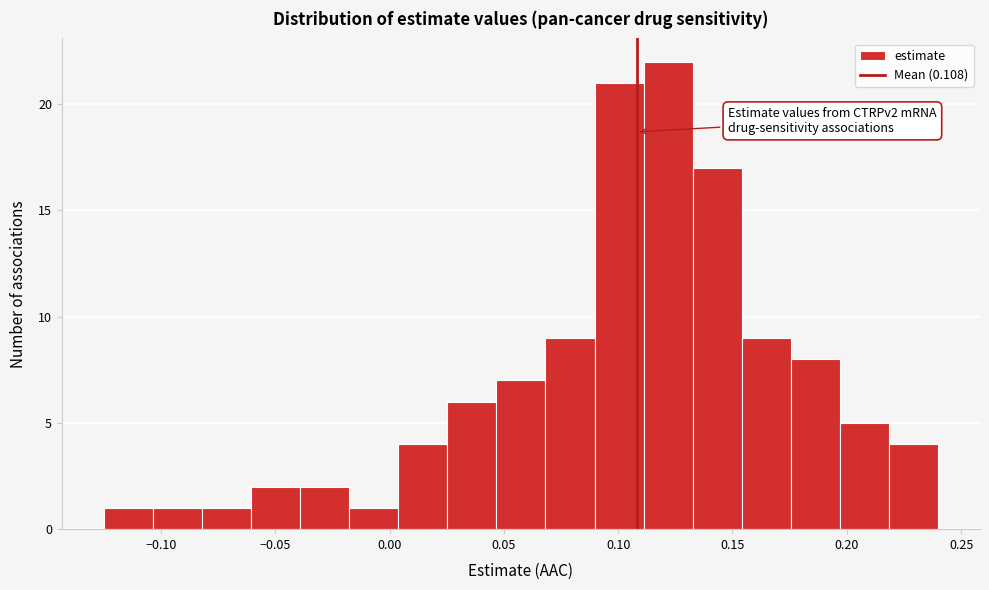

Which range on the x-axis has the tallest bar?

0.110 to 0.135